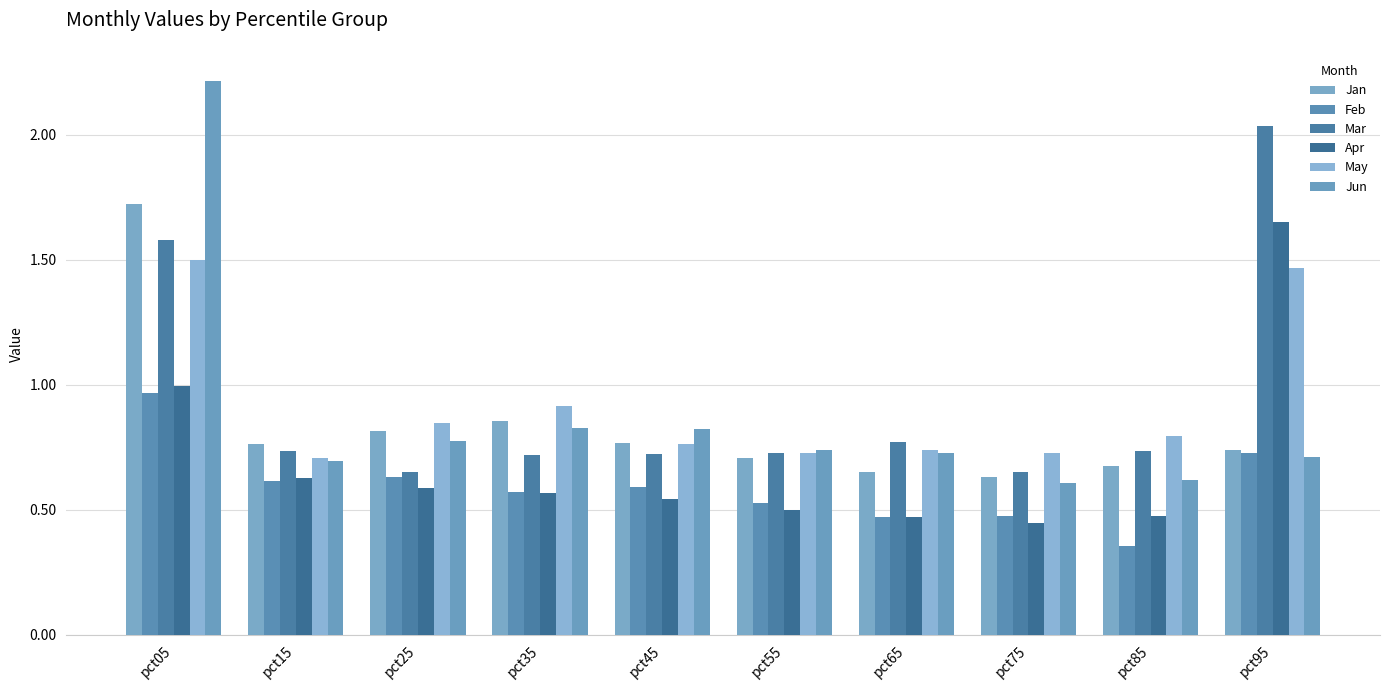

At which category does the chart reach its peak across all series?

pct05